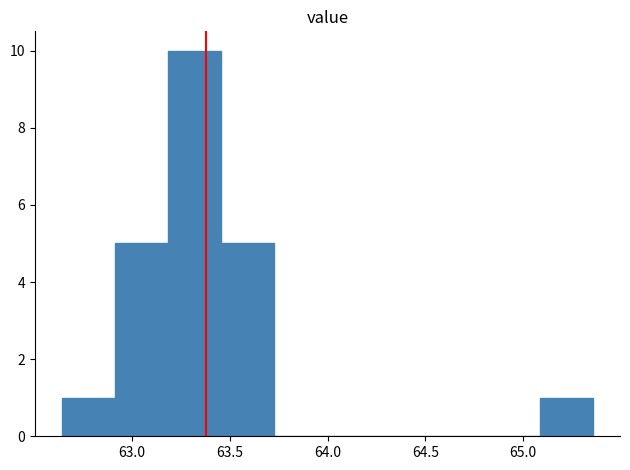

Reading left to right, list every bar in this chart as the range it spans on the x-axis followed by its height. Neither the bar edges nor the heights are printed on the chart, so give them approximately, as read against the axes.

62.65 to 62.90: 1
62.90 to 63.20: 5
63.20 to 63.45: 10
63.45 to 63.75: 5
63.75 to 64.00: 0
64.00 to 64.25: 0
64.25 to 64.55: 0
64.55 to 64.80: 0
64.80 to 65.10: 0
65.10 to 65.35: 1